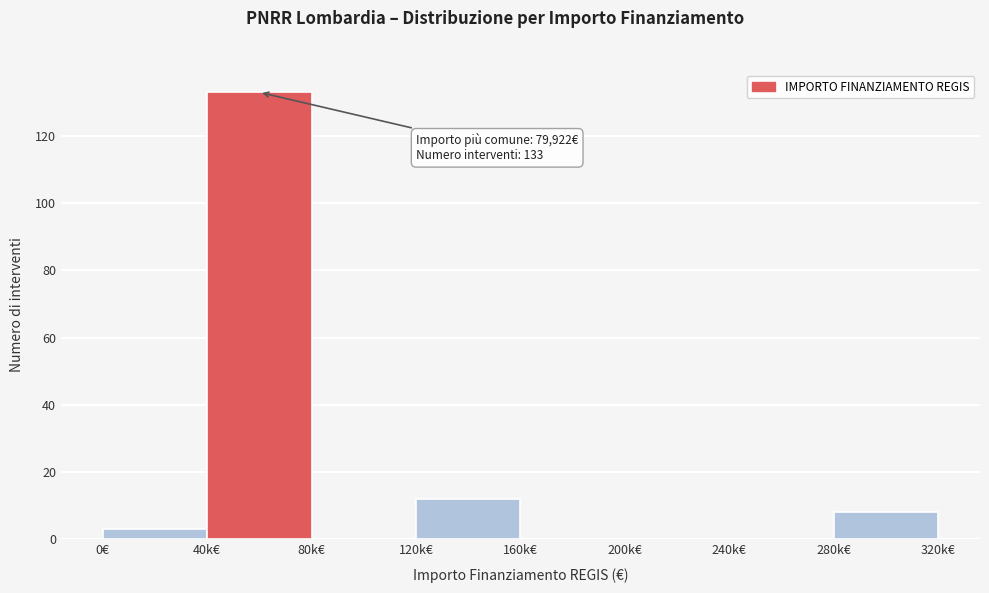

Reading left to right, transcribe all the data shown in this chart.

0€=3	40k€=133	80k€=0	120k€=12	160k€=0	200k€=0	240k€=0	280k€=8